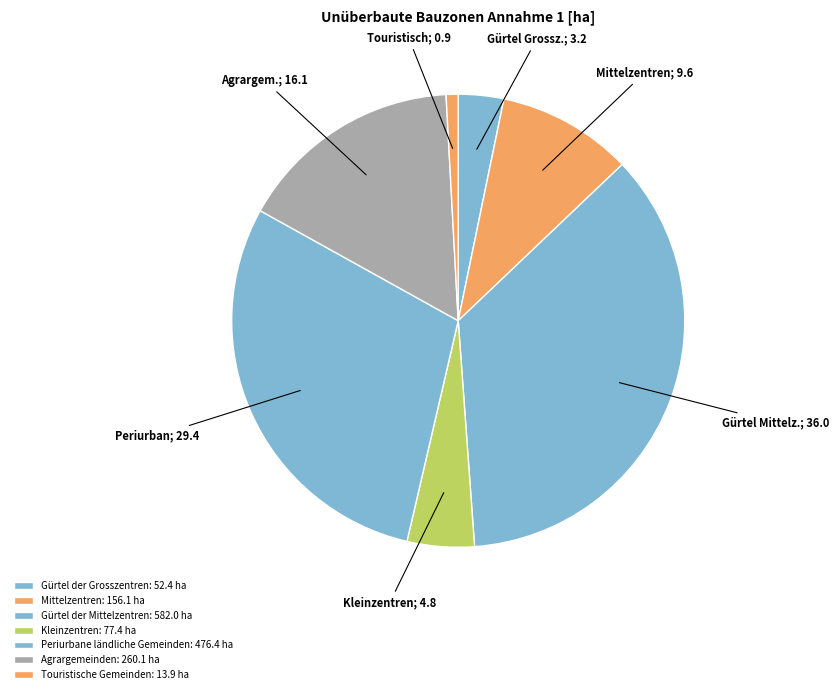

How many slices are in this pie chart?

7